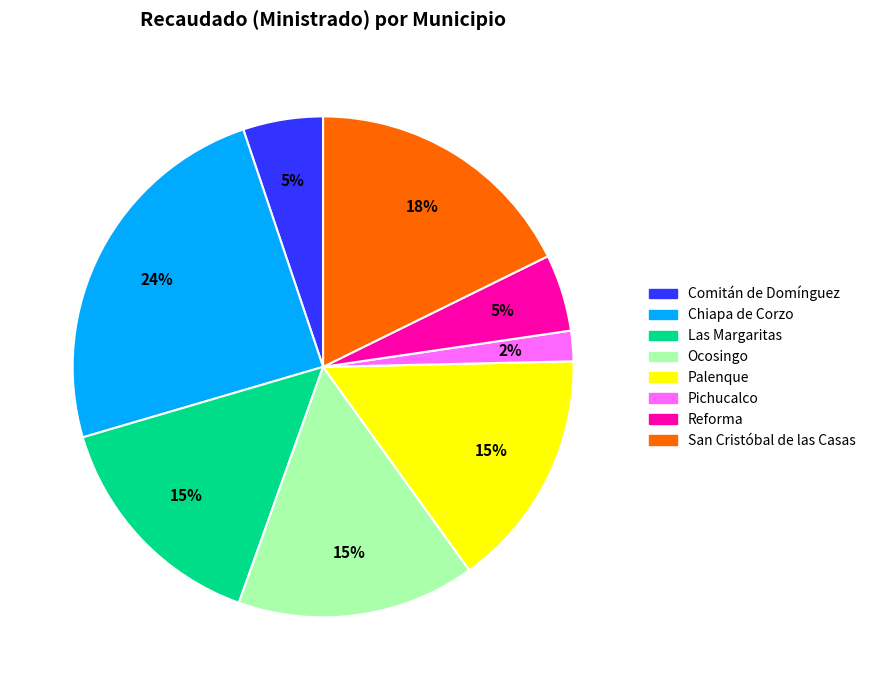

The Palenque slice represents 15% of the pie. True or false?

True